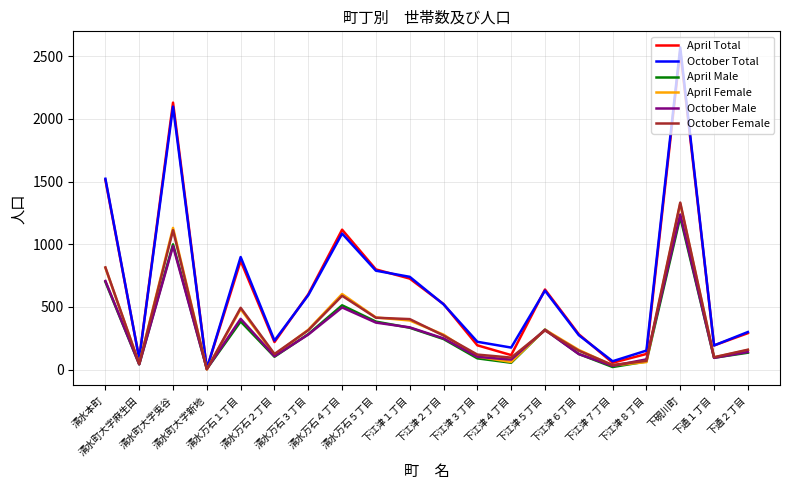

What is the maximum value for April Male?

1216